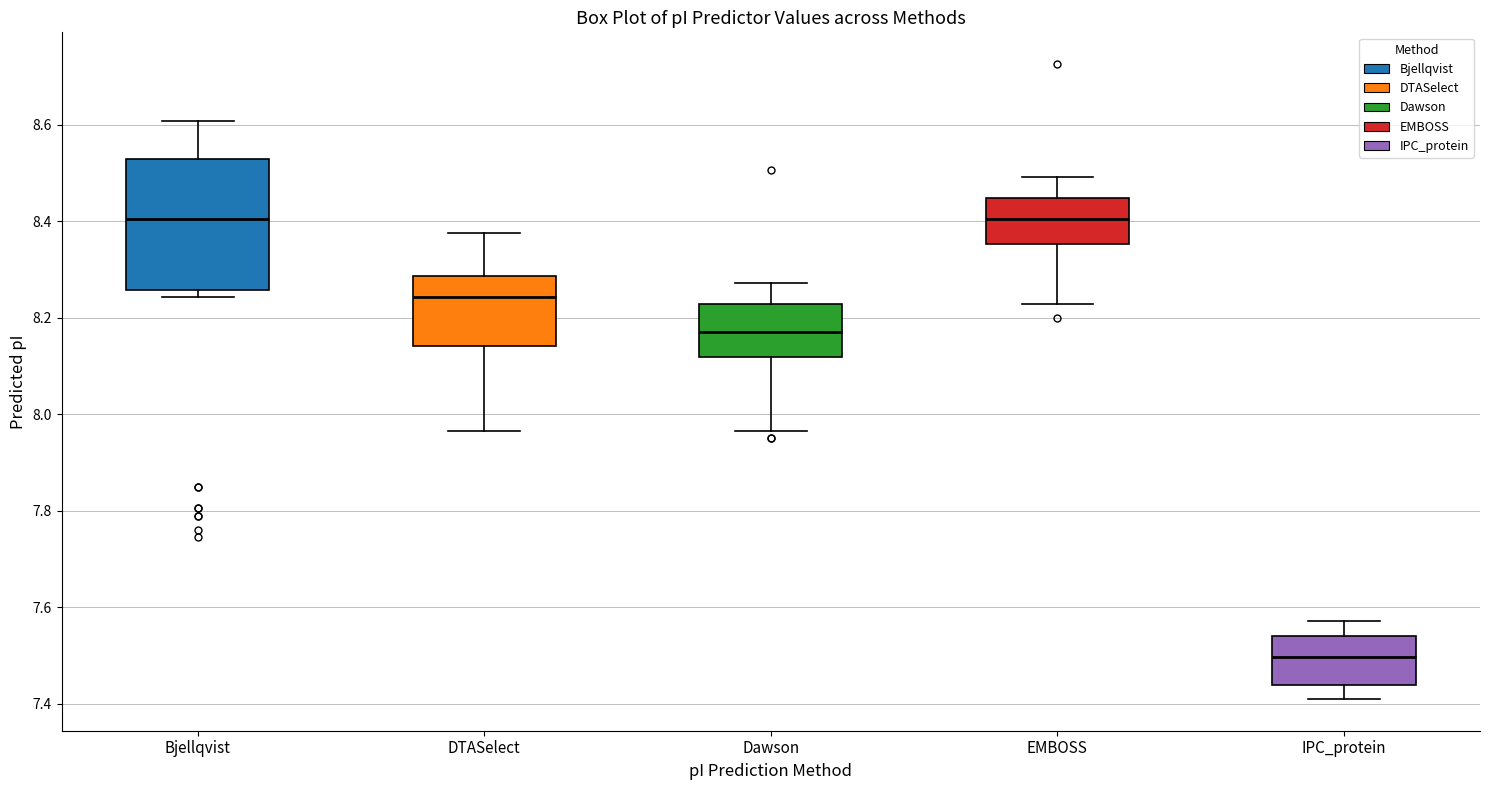

Where does the median line of the box for Dawson sit on the y-axis? The values are not printed on the chart, so give them approximately, as read against the axis.

8.18